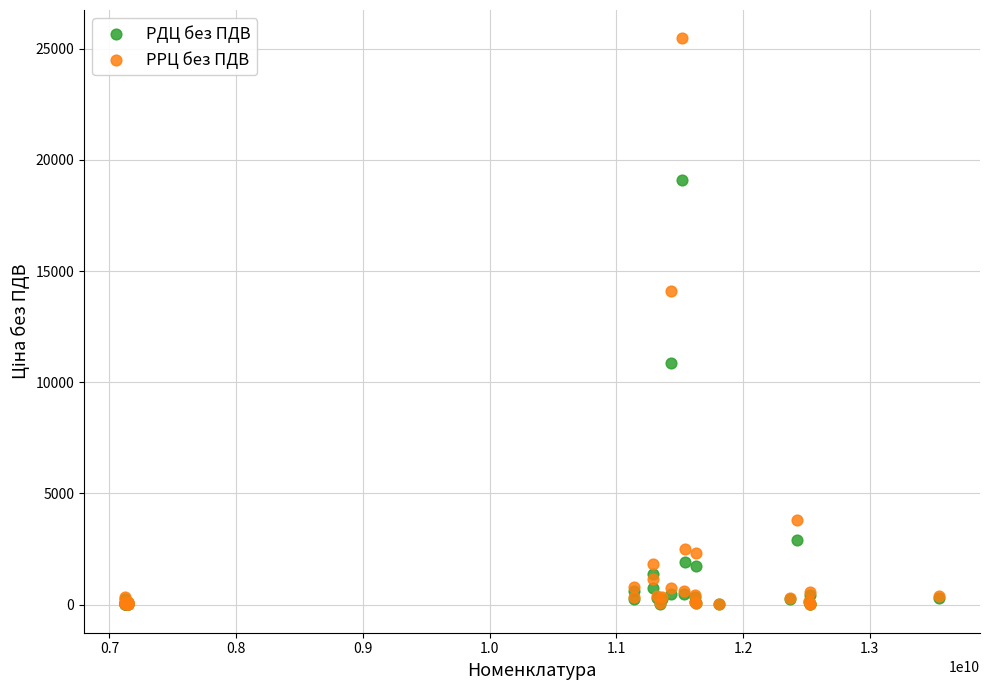

Across all series, what Y value is closest to 12739?

14120